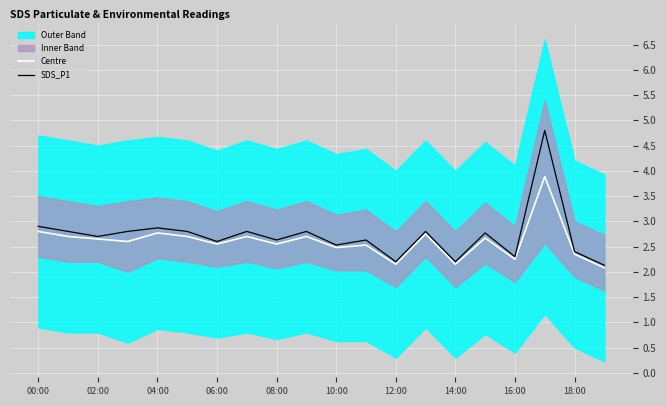

How many interior local peaks does the Centre series have?

7